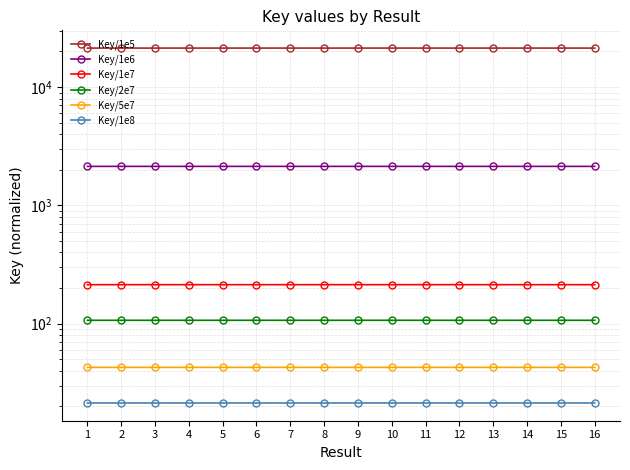

Reading left to right, extract all data points from this chart.

Key/1e5: 21376.9	21376.5	21376.9	21376.5	21376.9	21376.5	21376.9	21376.5	21376.9	21377.2	21377.0	21376.5	21376.9	21377.0	21376.5	21376.5
Key/1e6: 2137.7	2137.7	2137.7	2137.7	2137.7	2137.7	2137.7	2137.7	2137.7	2137.7	2137.7	2137.7	2137.7	2137.7	2137.7	2137.7
Key/1e7: 213.8	213.8	213.8	213.8	213.8	213.8	213.8	213.8	213.8	213.8	213.8	213.8	213.8	213.8	213.8	213.8
Key/2e7: 106.9	106.9	106.9	106.9	106.9	106.9	106.9	106.9	106.9	106.9	106.9	106.9	106.9	106.9	106.9	106.9
Key/5e7: 42.8	42.8	42.8	42.8	42.8	42.8	42.8	42.8	42.8	42.8	42.8	42.8	42.8	42.8	42.8	42.8
Key/1e8: 21.4	21.4	21.4	21.4	21.4	21.4	21.4	21.4	21.4	21.4	21.4	21.4	21.4	21.4	21.4	21.4